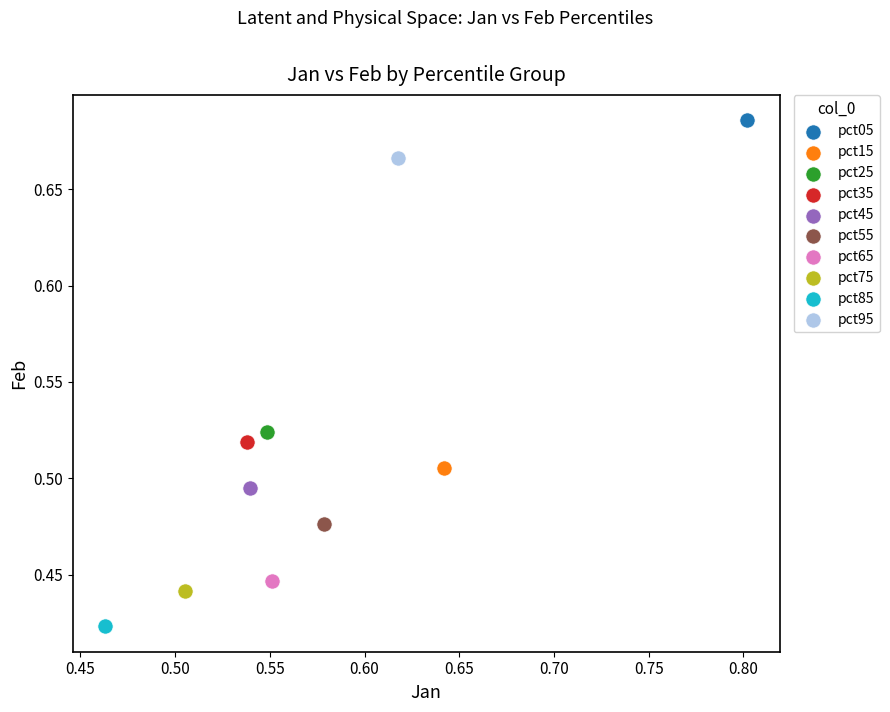

What are all the series names shown in the legend?

pct05, pct15, pct25, pct35, pct45, pct55, pct65, pct75, pct85, pct95